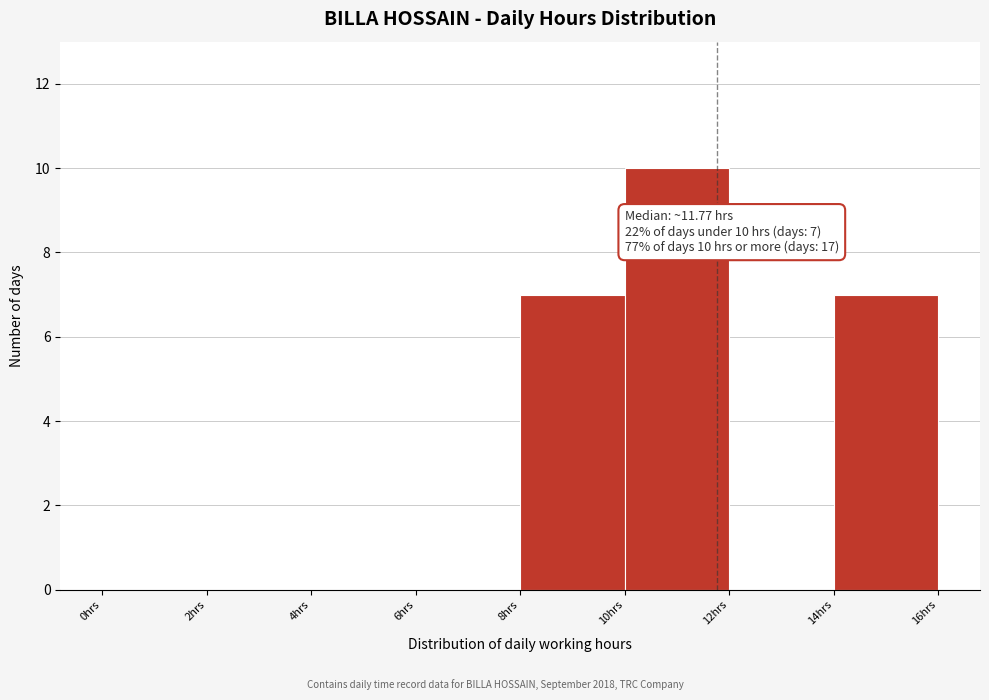

Which range on the x-axis has the tallest bar?

10 to 12